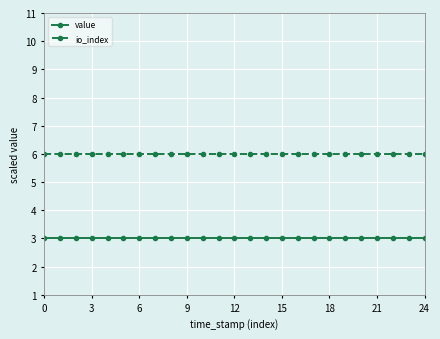

Is this an area chart (filled region under the line)?

No